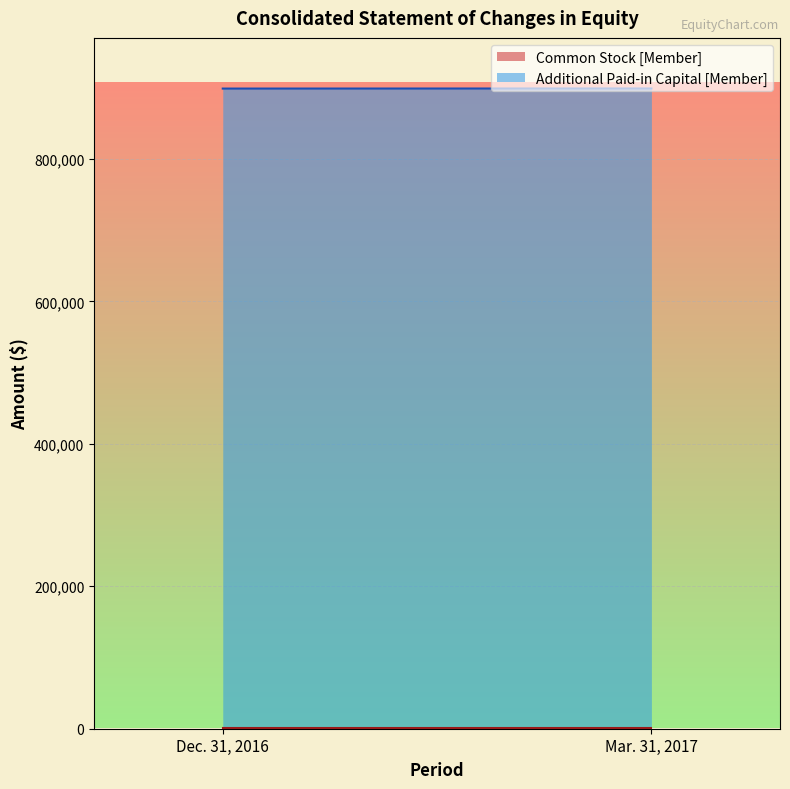

What is the greatest value displayed?

898057